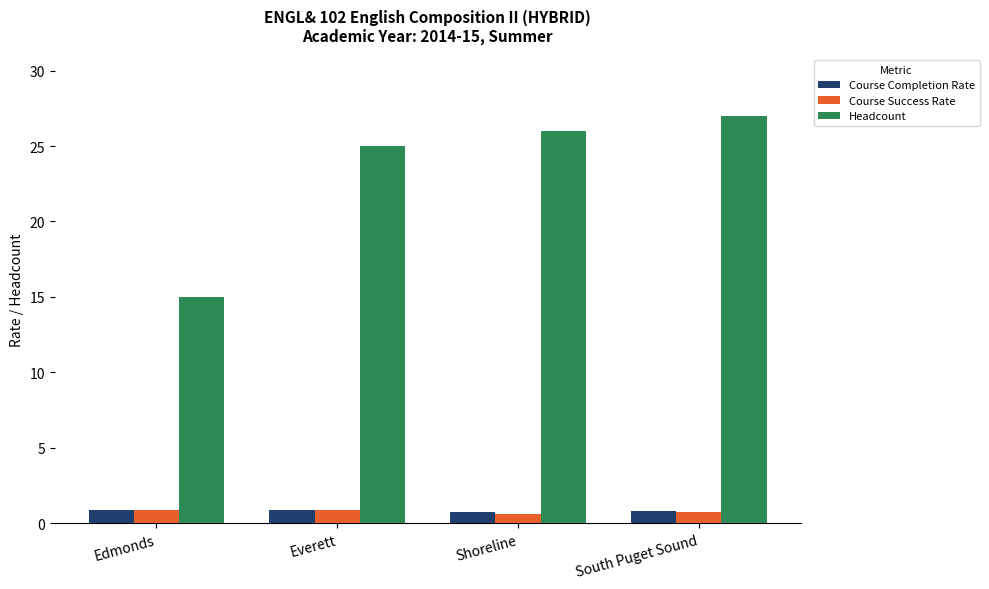

Is it true that Headcount equals 14.6 at South Puget Sound?

False